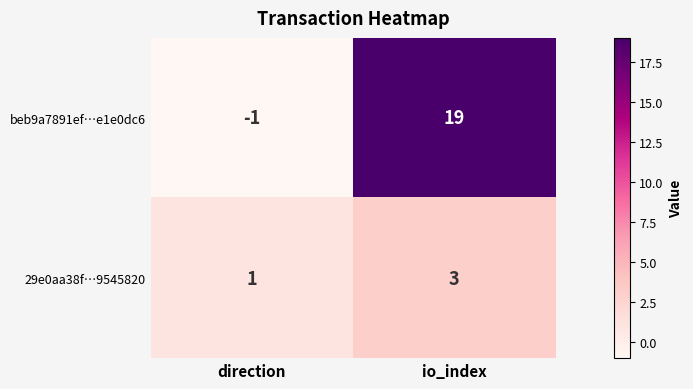

At which label does 29e0aa38f…9545820 reach its minimum?

direction